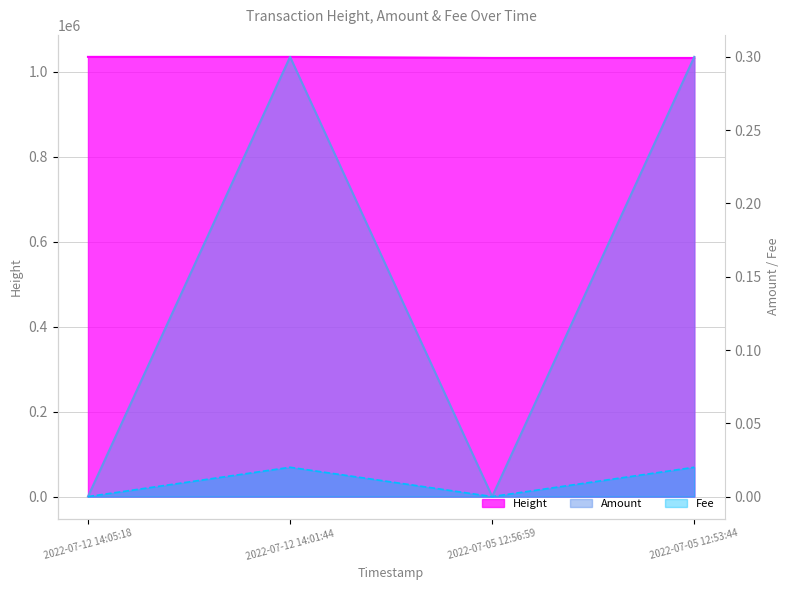

What is the label of the 4th point from the left?

2022-07-05 12:53:44